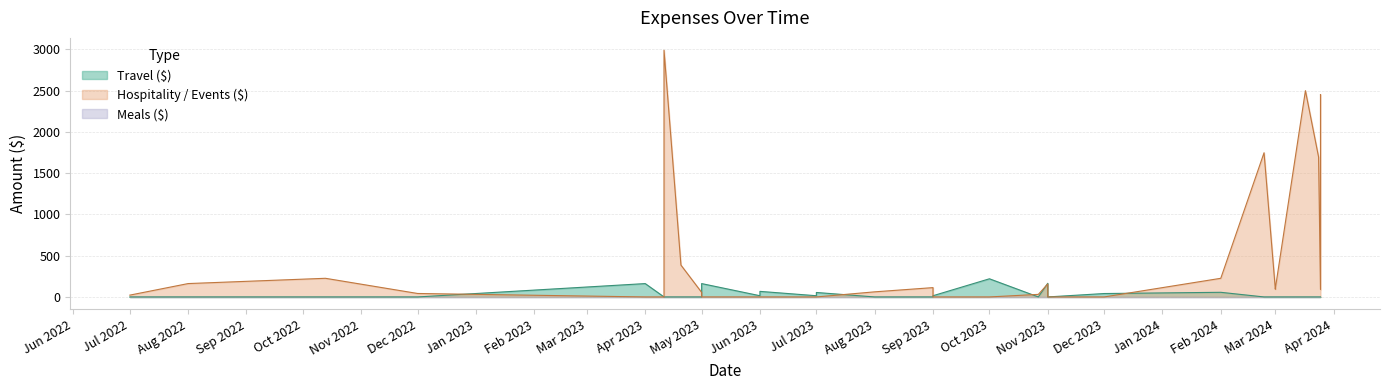

Does the chart display data point markers on the line(s)?

No